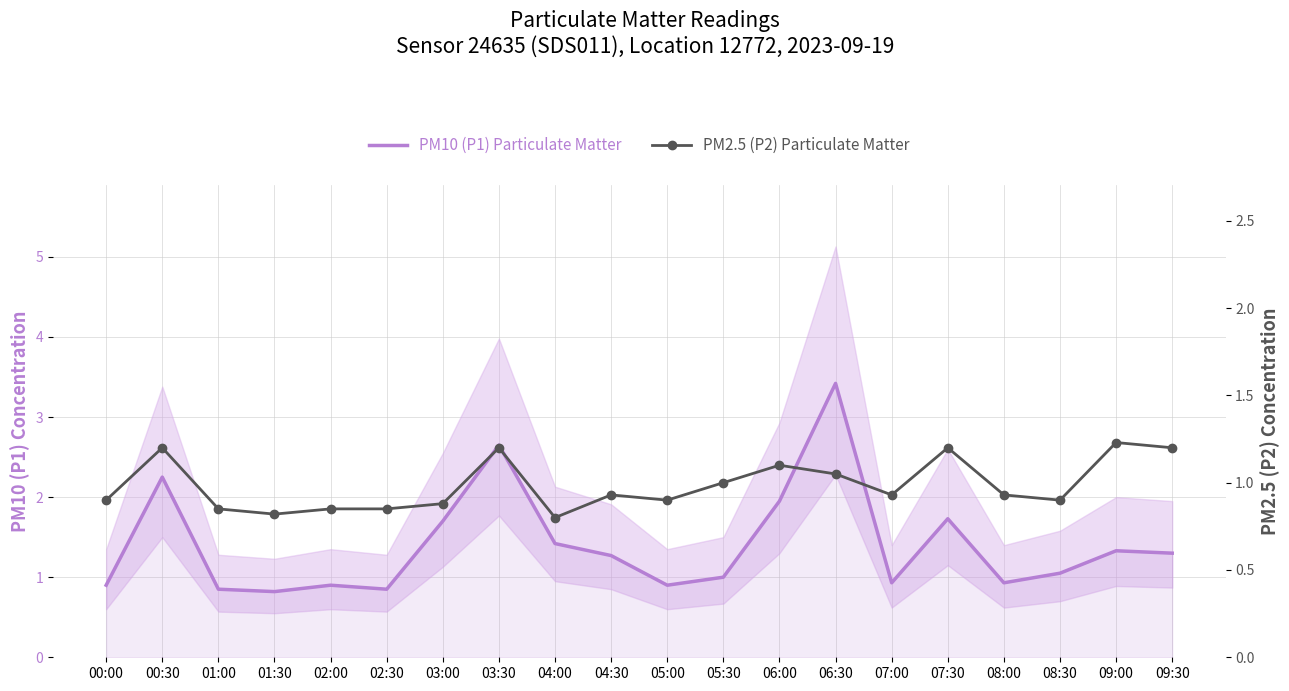

At how many categories does at least one series exceed 0?

20